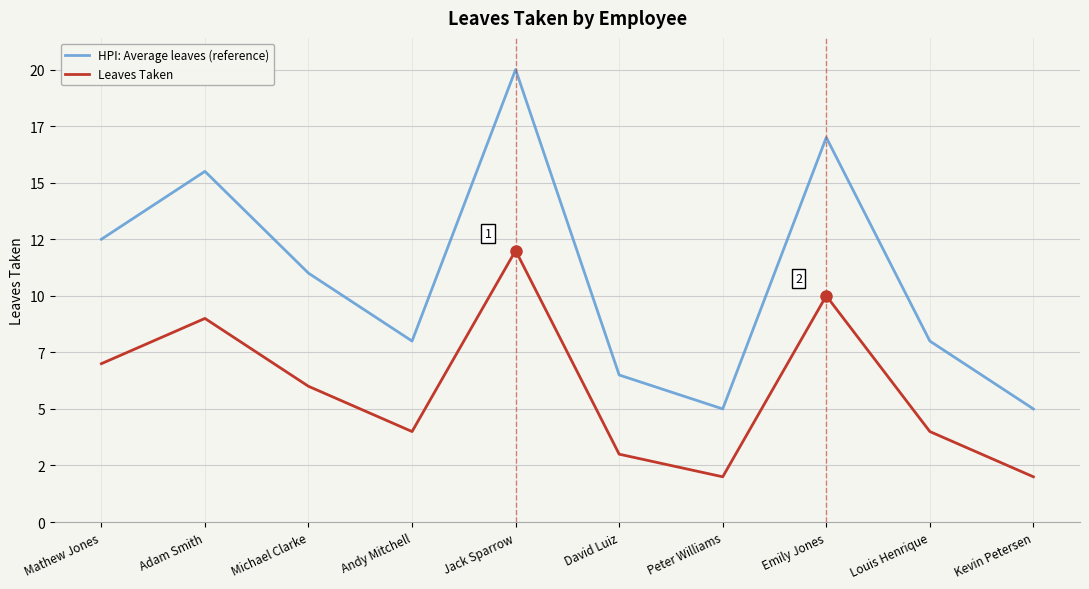

Rank the categories by HPI: Average leaves (reference) value from lowest to highest.

Peter Williams, Kevin Petersen, David Luiz, Andy Mitchell, Louis Henrique, Michael Clarke, Mathew Jones, Adam Smith, Emily Jones, Jack Sparrow